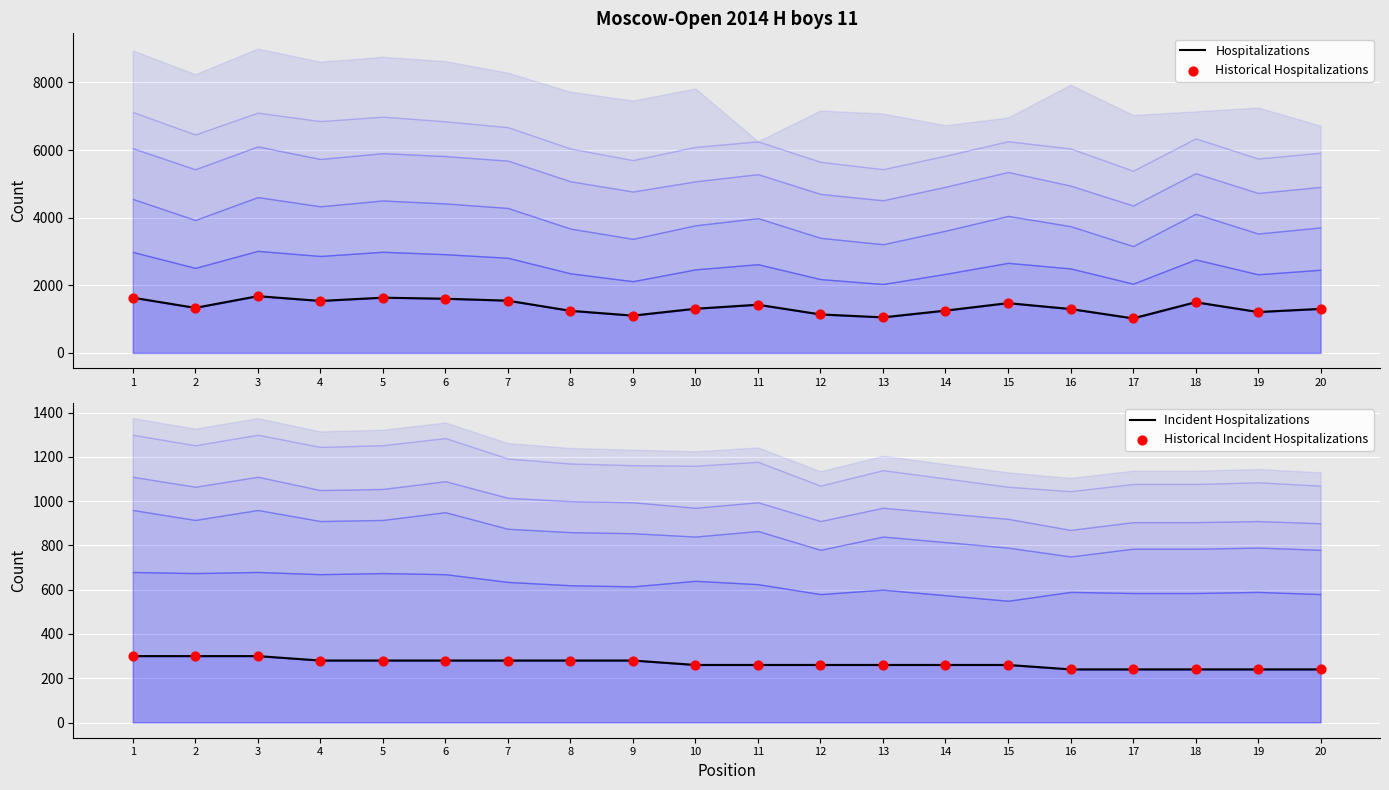

At which category is the sum across all series the highest?

3